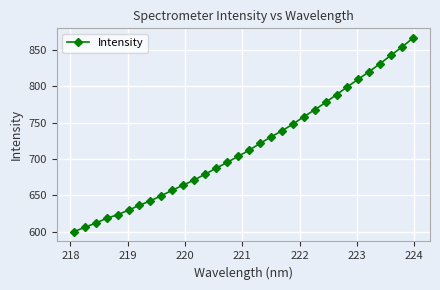

What is the value of the 29th point from the left?

831.4